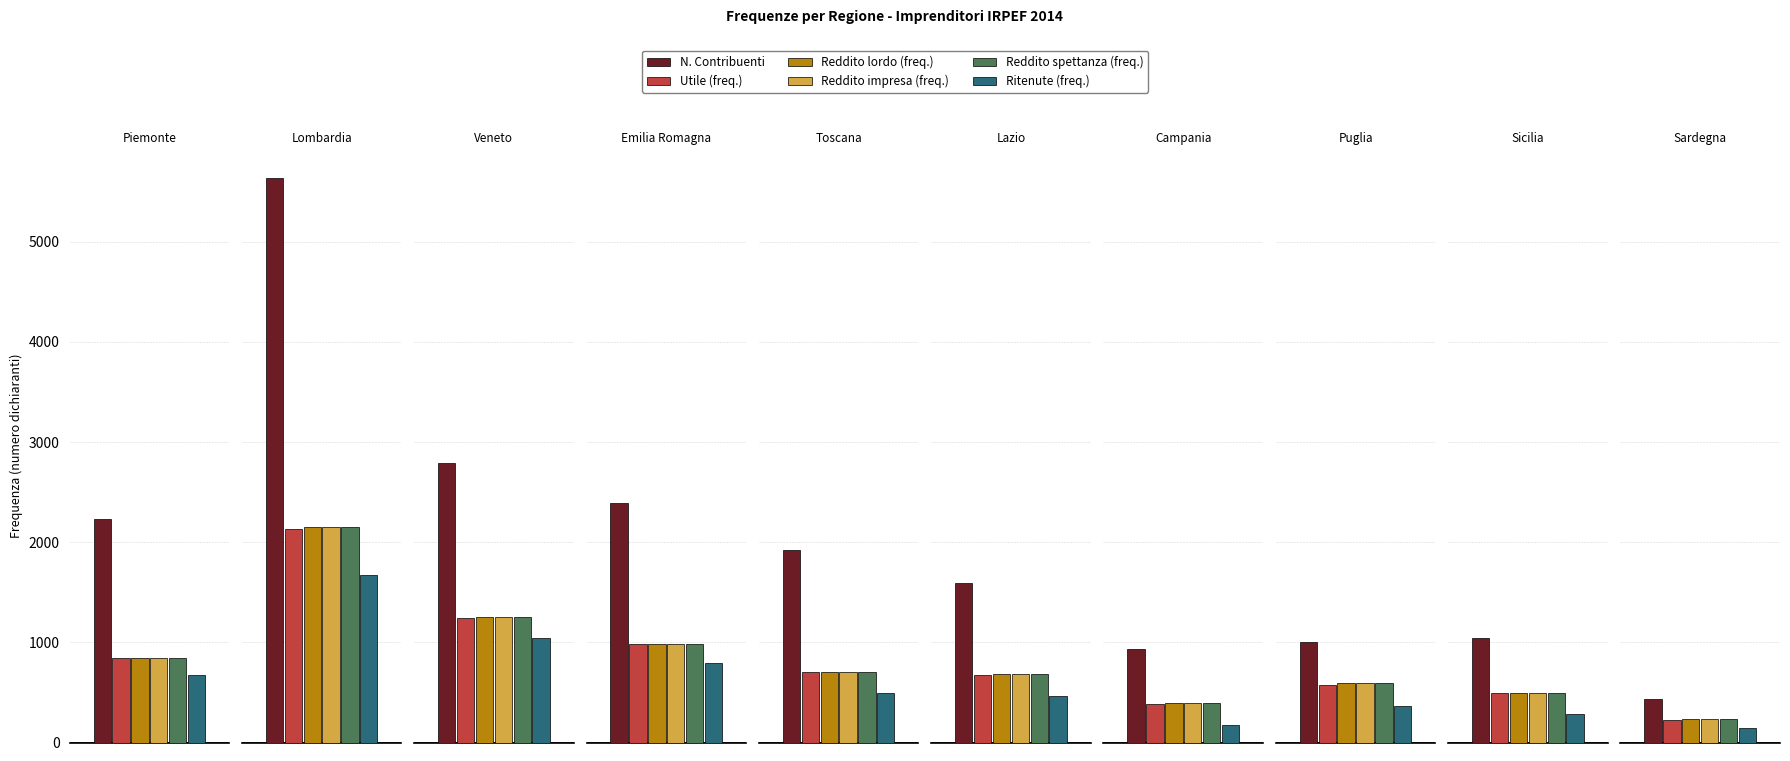

Which series has the largest total across all categories?

N. Contribuenti